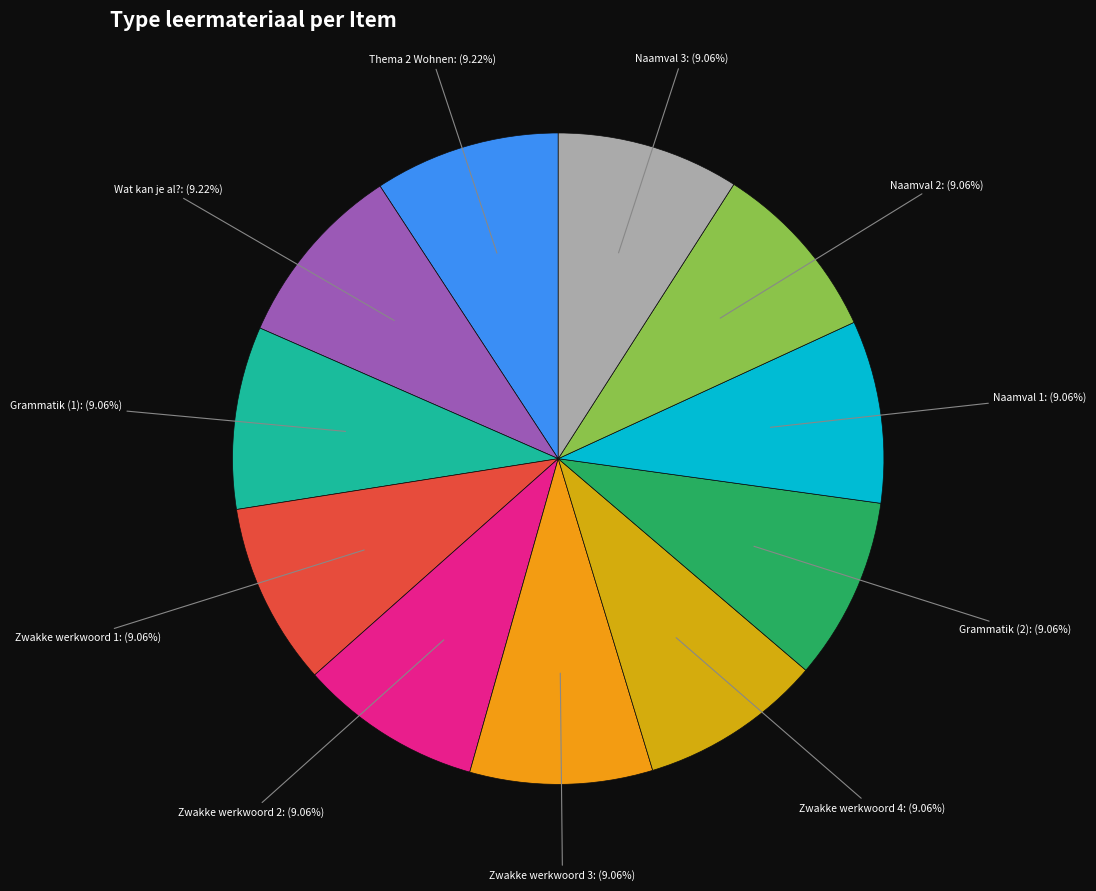

To the nearest percent, what portion does Grammatik (1) represent?

9%